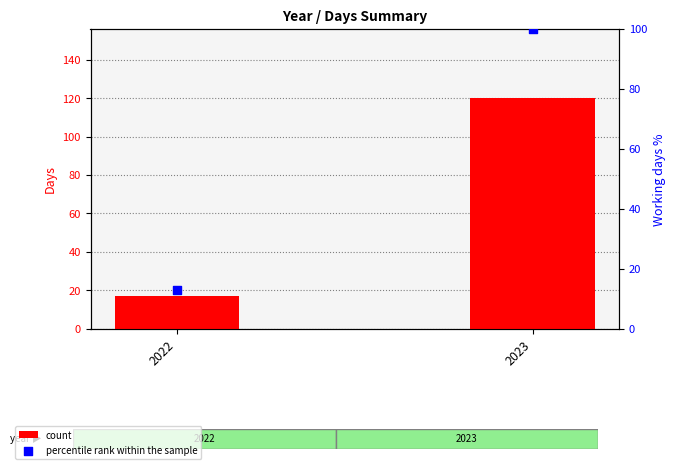

At how many categories does at least one series exceed 68?

1